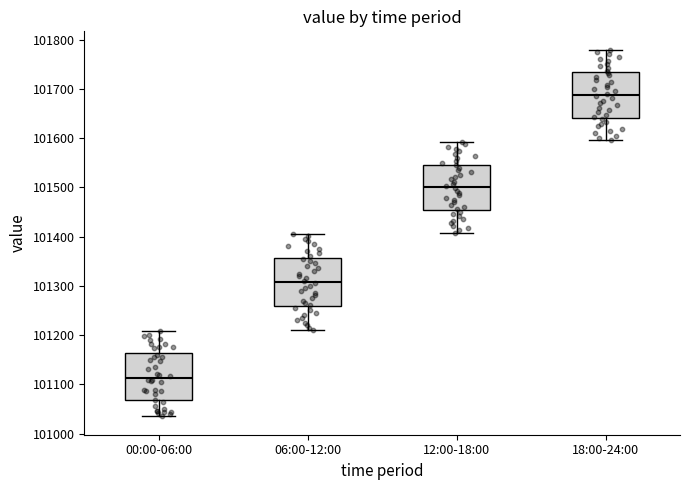

Reading left to right, transcribe this box plot: for each box, give where its median line is, the range the box spans, and where its two whiskers end, as read against the y-axis. The values are not printed on the chart, so give them approximately, as read against the axis.

00:00-06:00: median 101110, box 101070 to 101160, whiskers 101040 to 101210
06:00-12:00: median 101310, box 101260 to 101360, whiskers 101210 to 101410
12:00-18:00: median 101500, box 101450 to 101550, whiskers 101410 to 101590
18:00-24:00: median 101690, box 101640 to 101730, whiskers 101600 to 101780